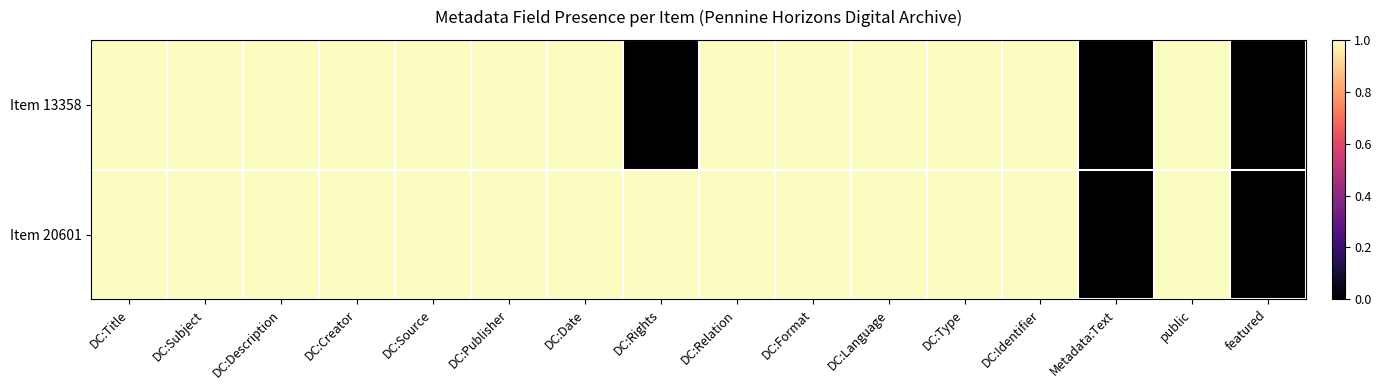

Which category has the highest value across all series?

DC:Title